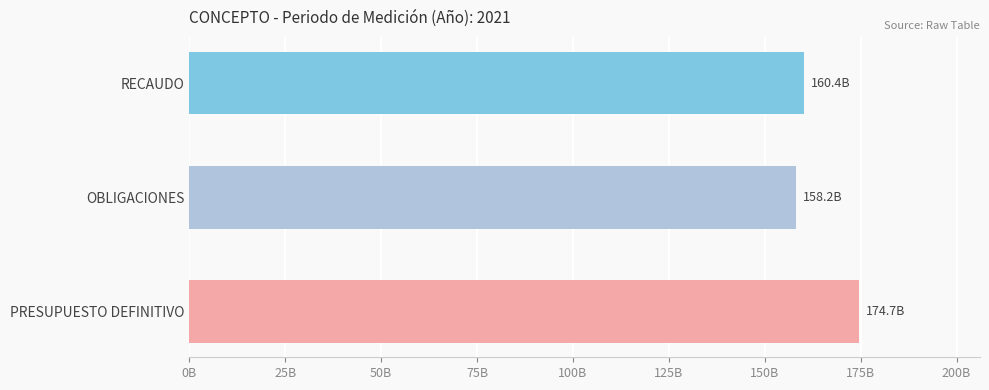

True or false: the data shows 158174309123.8 at OBLIGACIONES.

True